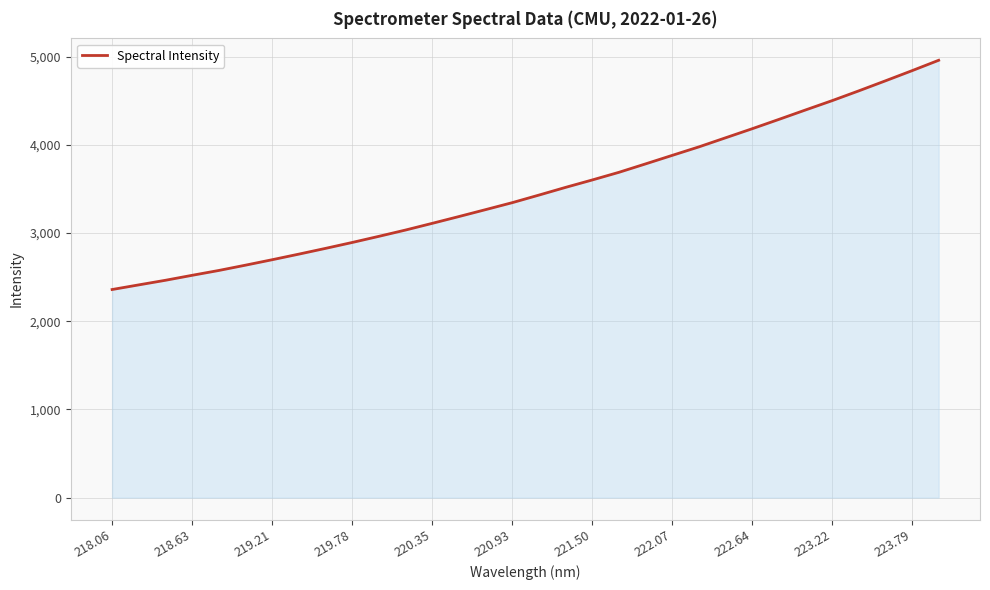

What is the average value?

3484.2